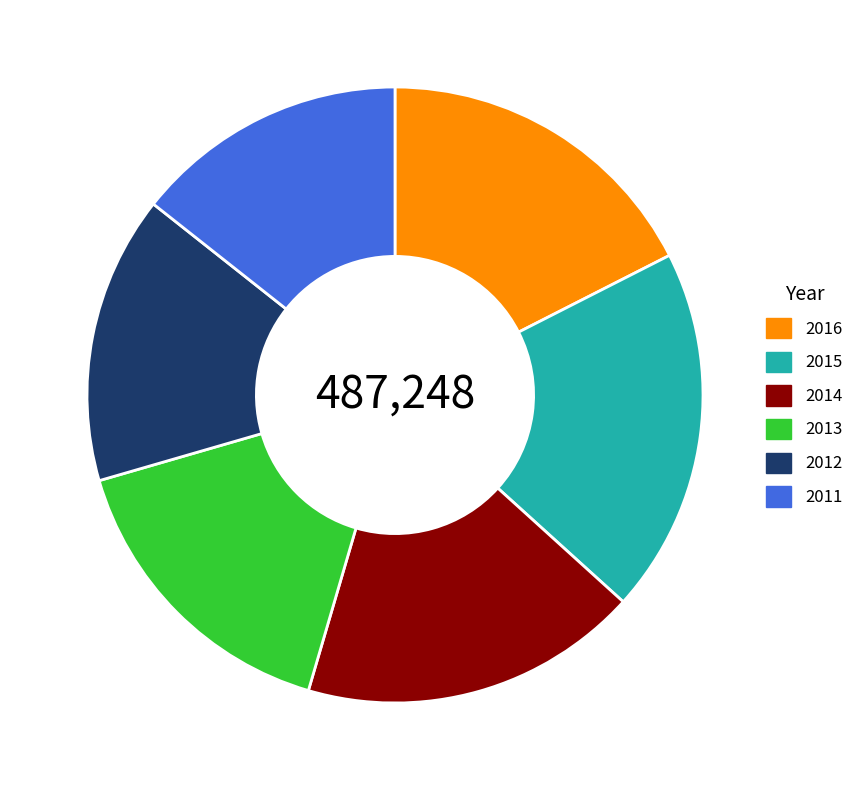

Combined, do 2013 and 2016 account for over 50%?

No